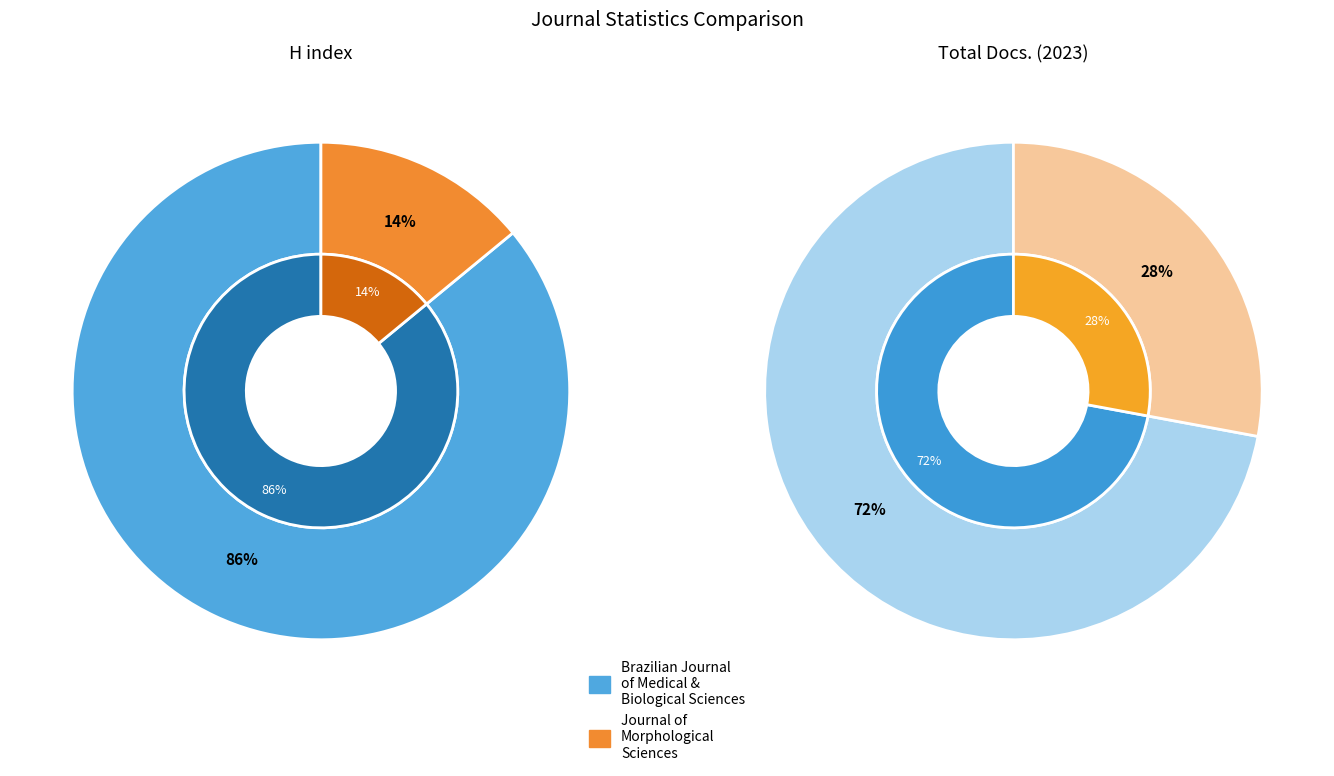

Does any single category account for the majority?

Yes